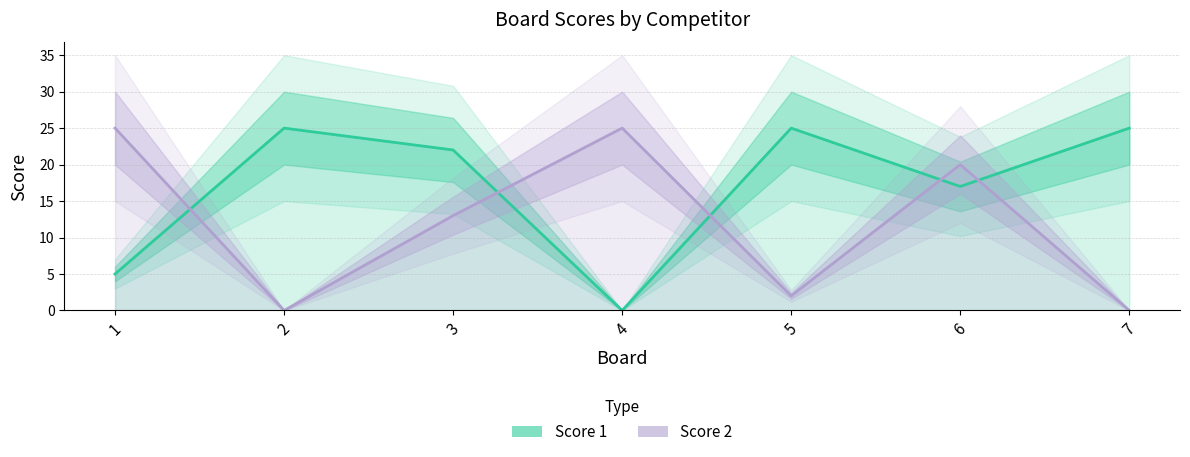

Read the Score 2 value at 3, to the nearest 10.

10